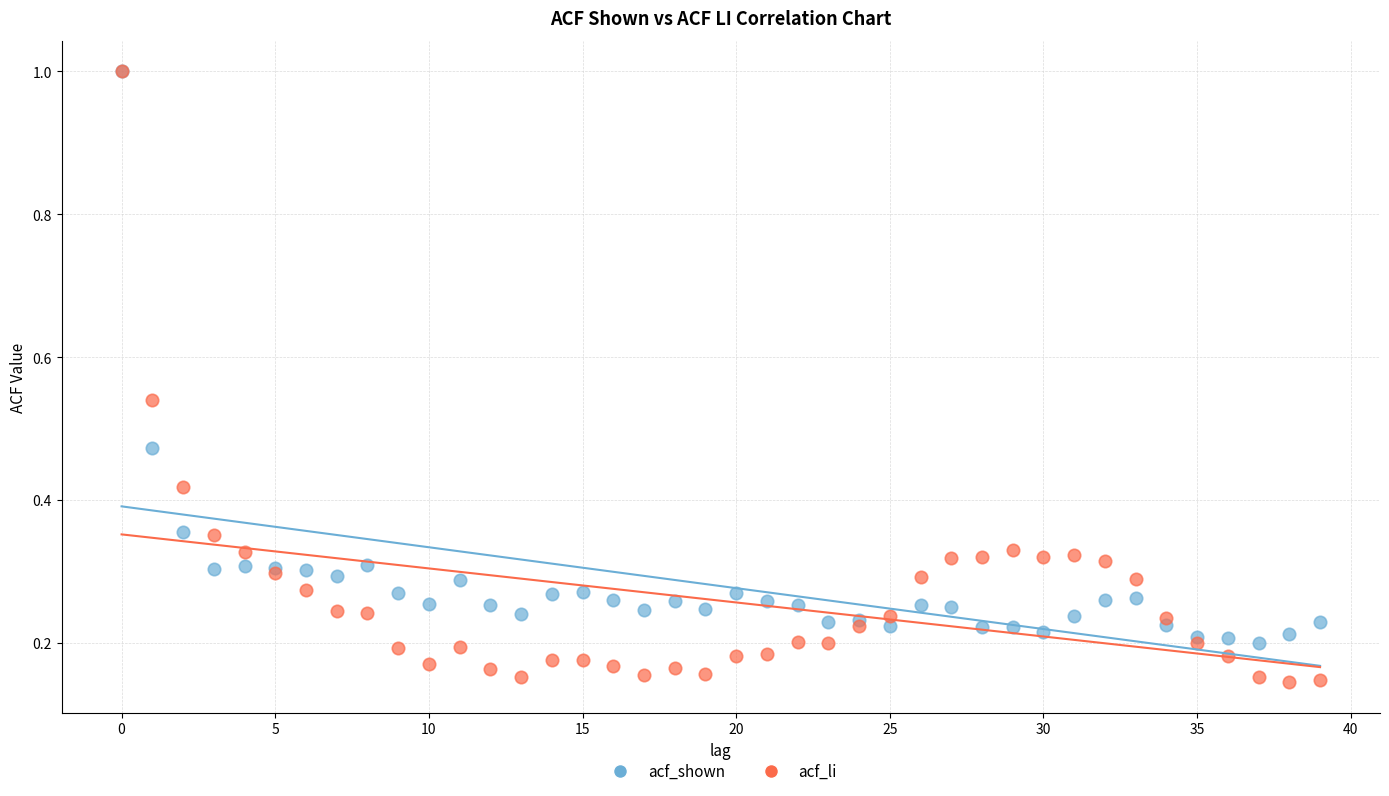

Which series has the widest spread of Y values?

acf_li